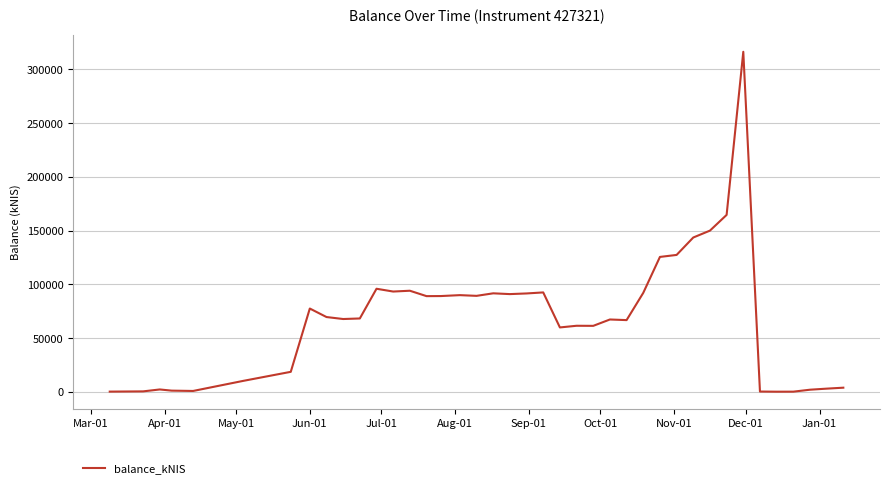

What is the greatest value displayed?

316344.0